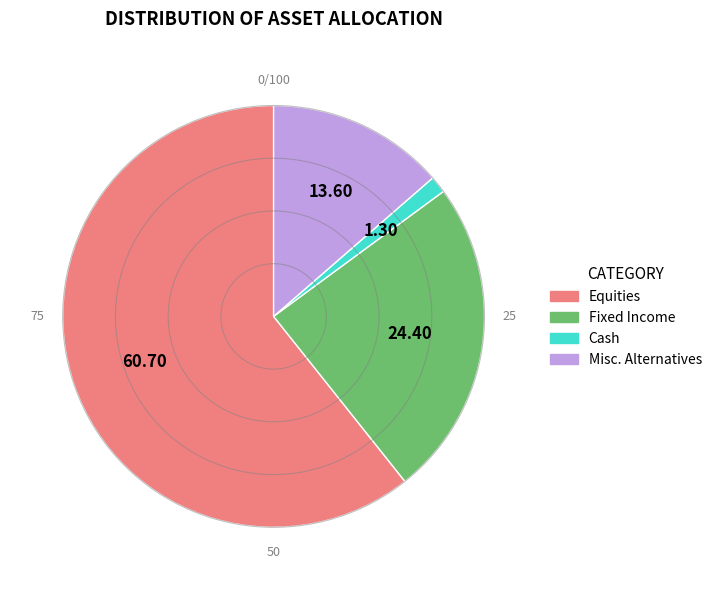

Which slice is the smallest?

Cash